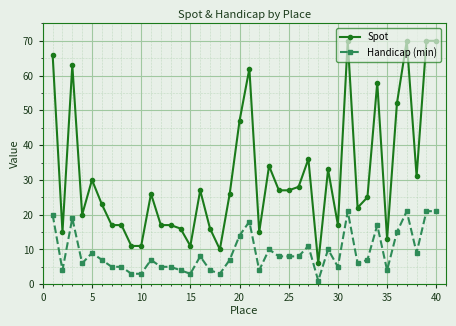

Which series has the largest range (max minus min)?

Spot